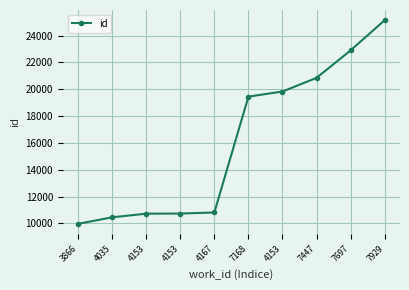

What is the smallest value displayed?

9962